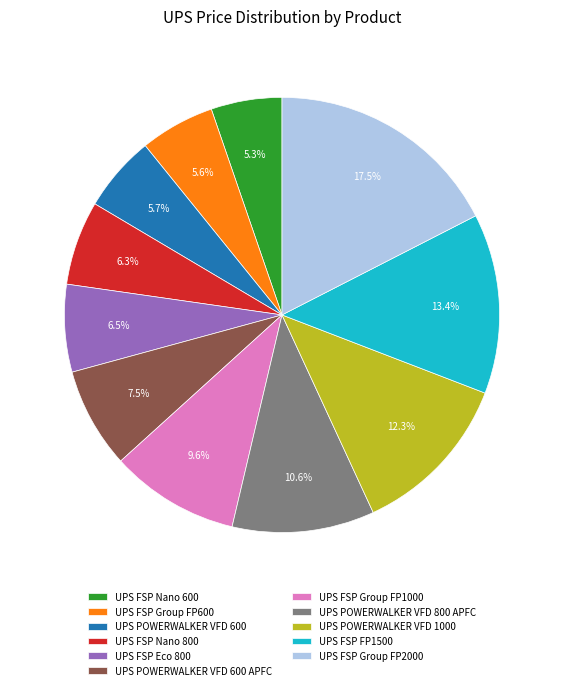

Does UPS FSP Group FP600 represent more than half of the total?

No